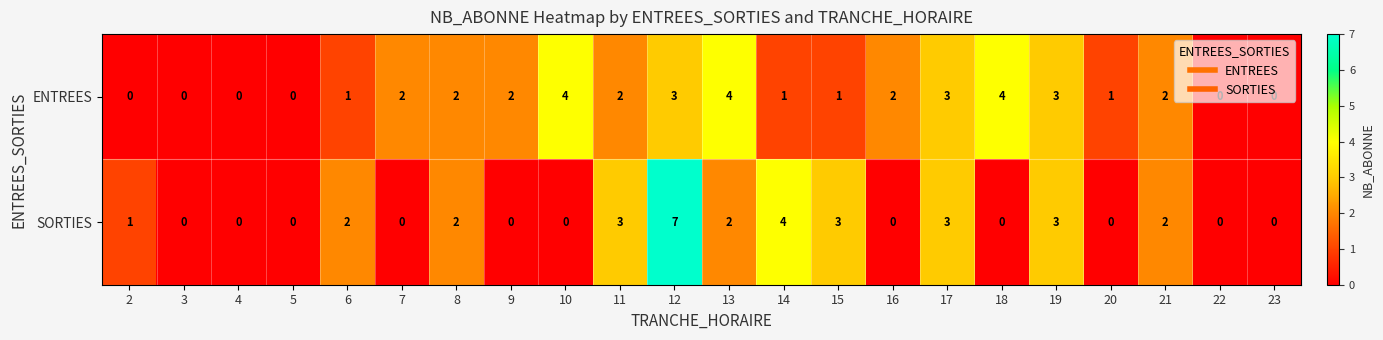

What is the sum of the SORTIES values at 14 and 13?

6